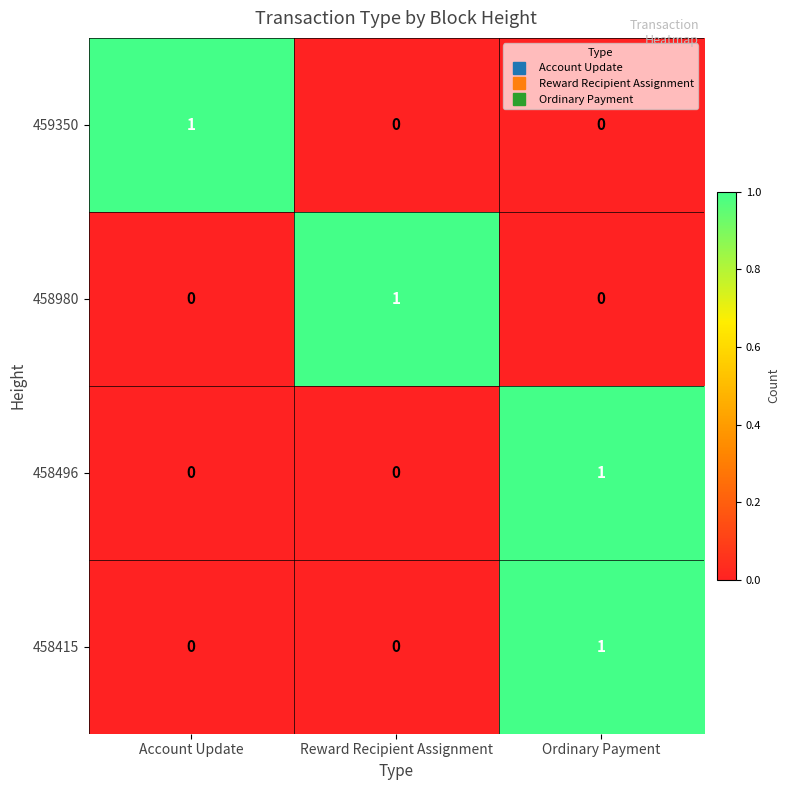

At how many categories does at least one series exceed 0?

3